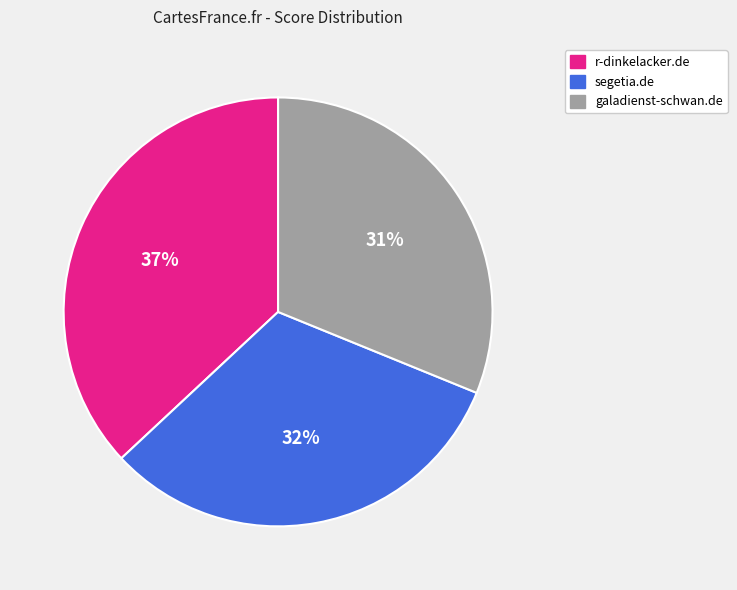

To the nearest percent, what is the difference between the largest and smallest slice percentages?

6%